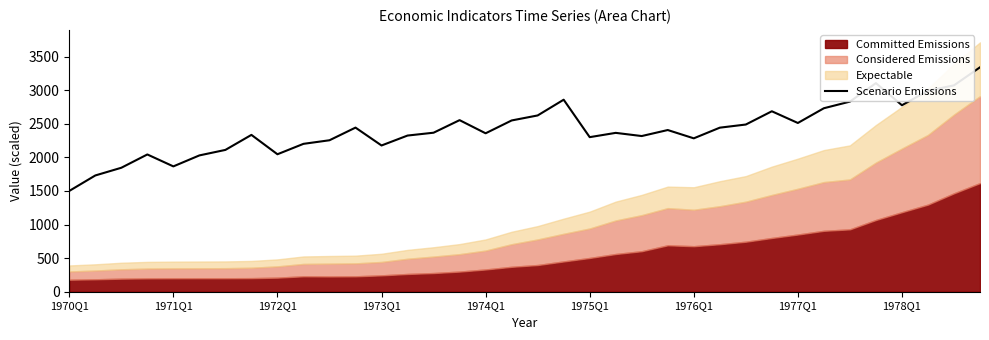

What is the maximum value for Scenario Emissions?

3339.6